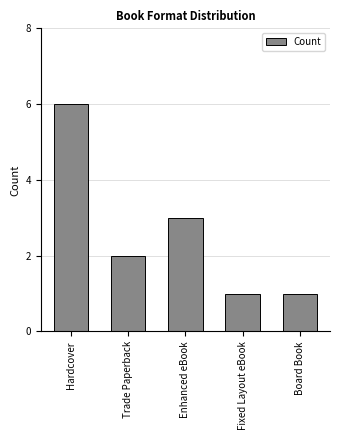

What is the sum of all values?

13